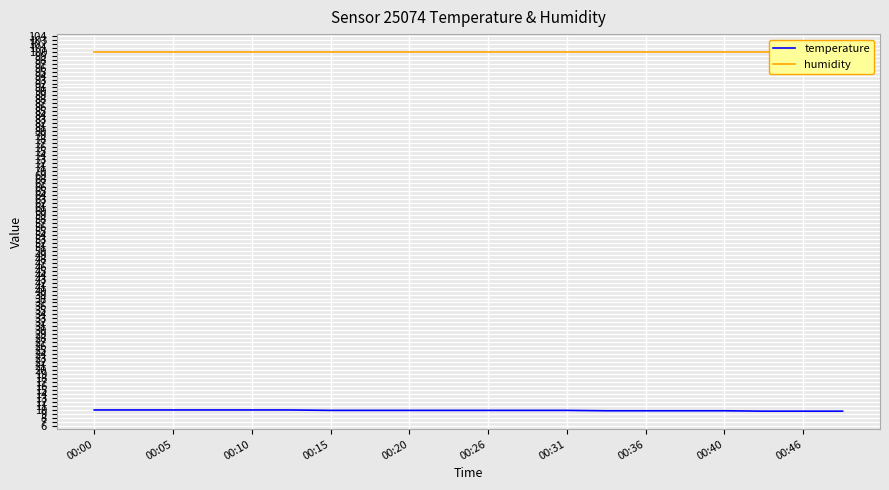

At how many categories does at least one series exceed 34?

20